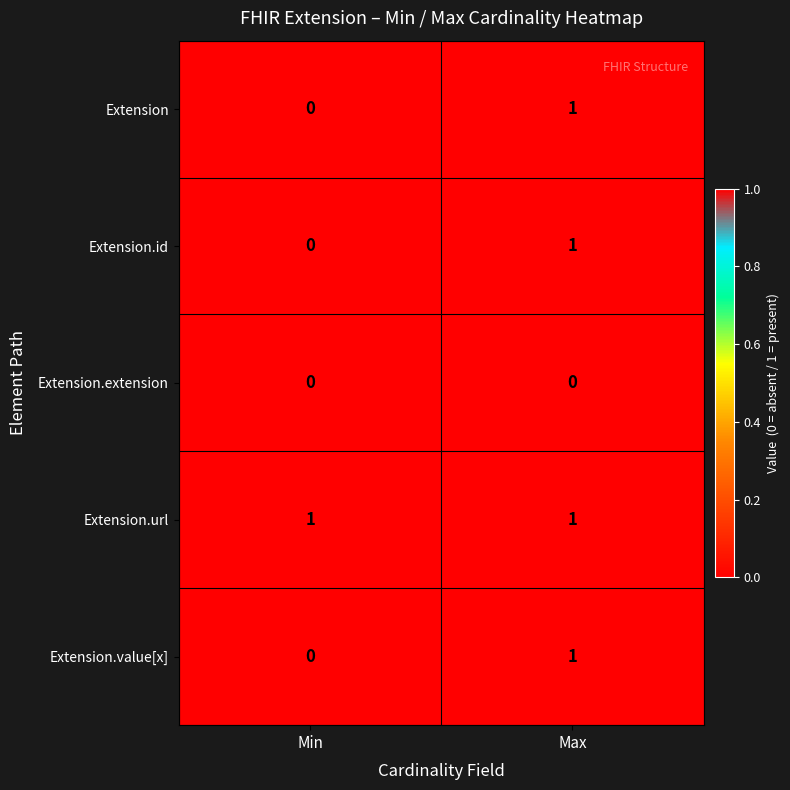

At which label is Extension.id closest to 0?

Min